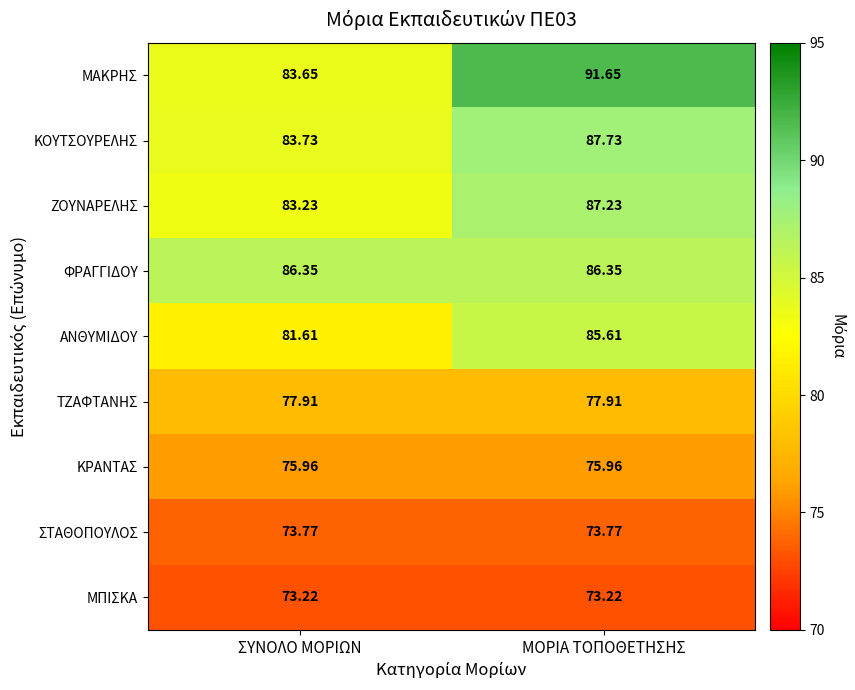

List the series in order of their peak value, highest first.

ΜΑΚΡΗΣ, ΚΟΥΤΣΟΥΡΕΛΗΣ, ΖΟΥΝΑΡΕΛΗΣ, ΦΡΑΓΓΙΔΟΥ, ΑΝΘΥΜΙΔΟΥ, ΤΖΑΦΤΑΝΗΣ, ΚΡΑΝΤΑΣ, ΣΤΑΘΟΠΟΥΛΟΣ, ΜΠΙΣΚΑ